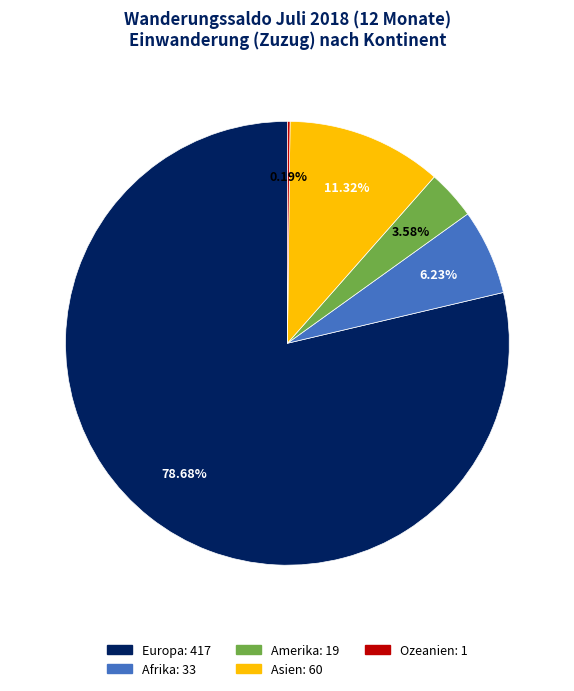

Between Asien and Amerika, which is larger?

Asien